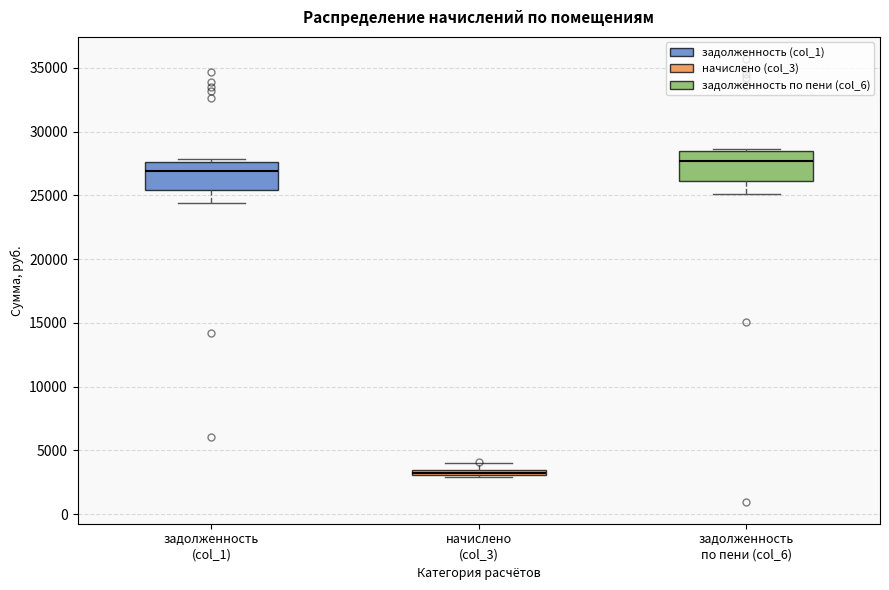

Where does the upper whisker of the box for начислено (col_3) end on the y-axis? The values are not printed on the chart, so give them approximately, as read against the axis.

4000